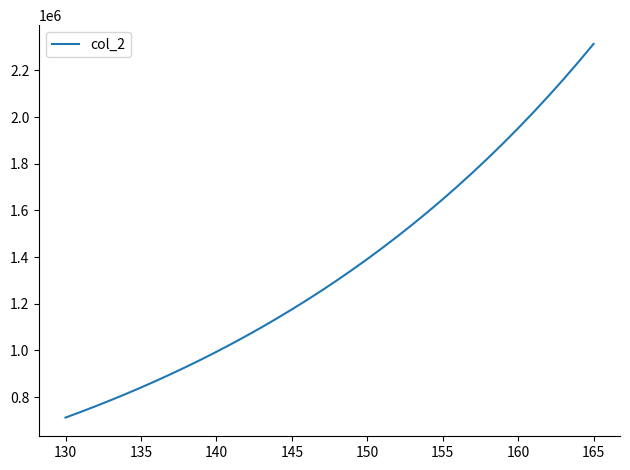

Reading left to right, extract all data points from this chart.

712029.7	736050.6	760912.2	786644.0	813276.4	840841.0	869370.3	898898.1	929459.4	961090.3	993828.3	1027712.2	1062782.0	1099079.2	1136646.8	1175529.3	1215772.7	1257424.6	1300534.3	1345152.9	1391333.1	1439129.6	1488599.0	1539799.8	1592792.7	1647640.3	1704407.5	1763161.7	1823972.2	1886911.1	1952052.8	2019474.5	2089256.0	2161479.8	2236231.5	2313599.4